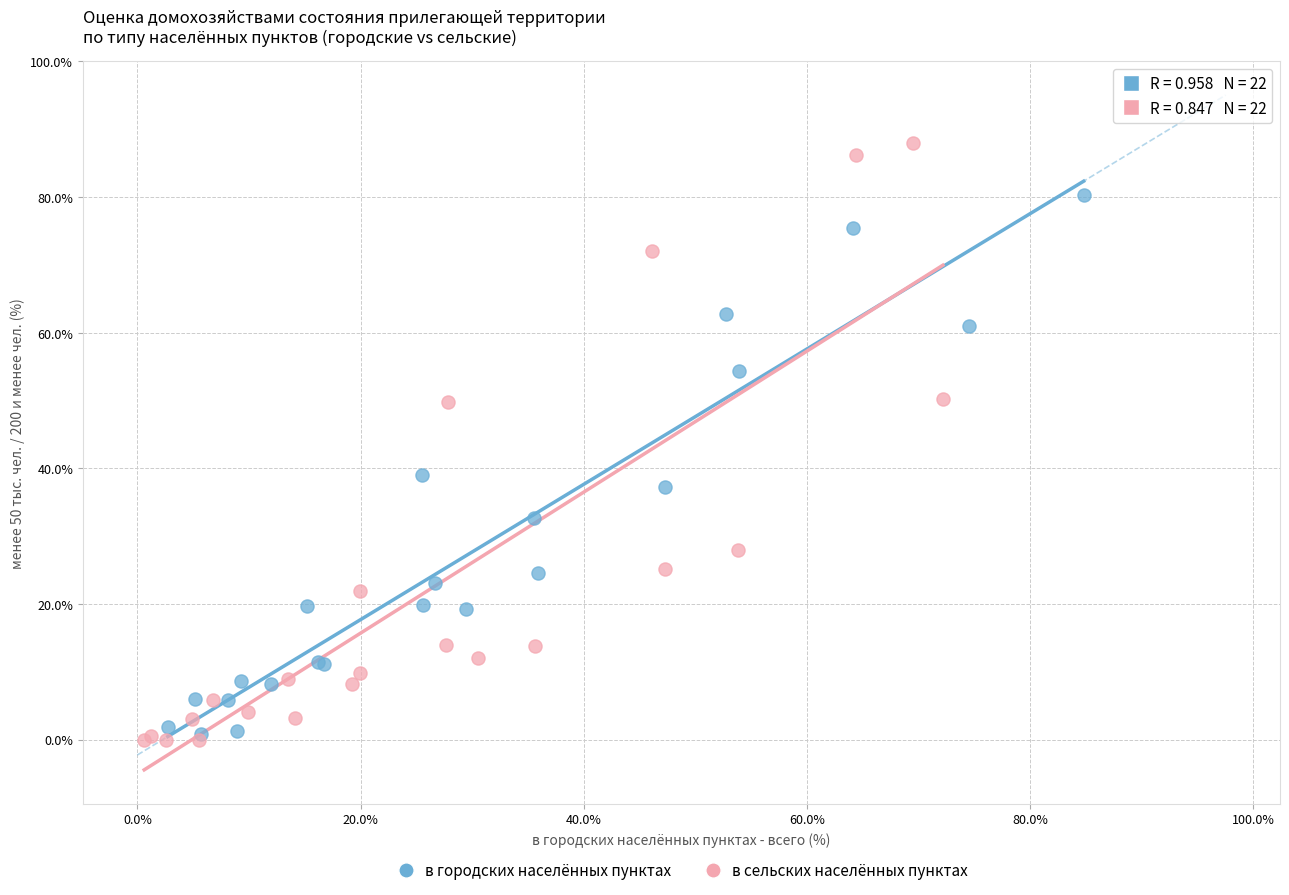

Which series contains the highest Y value?

в сельских населённых пунктах